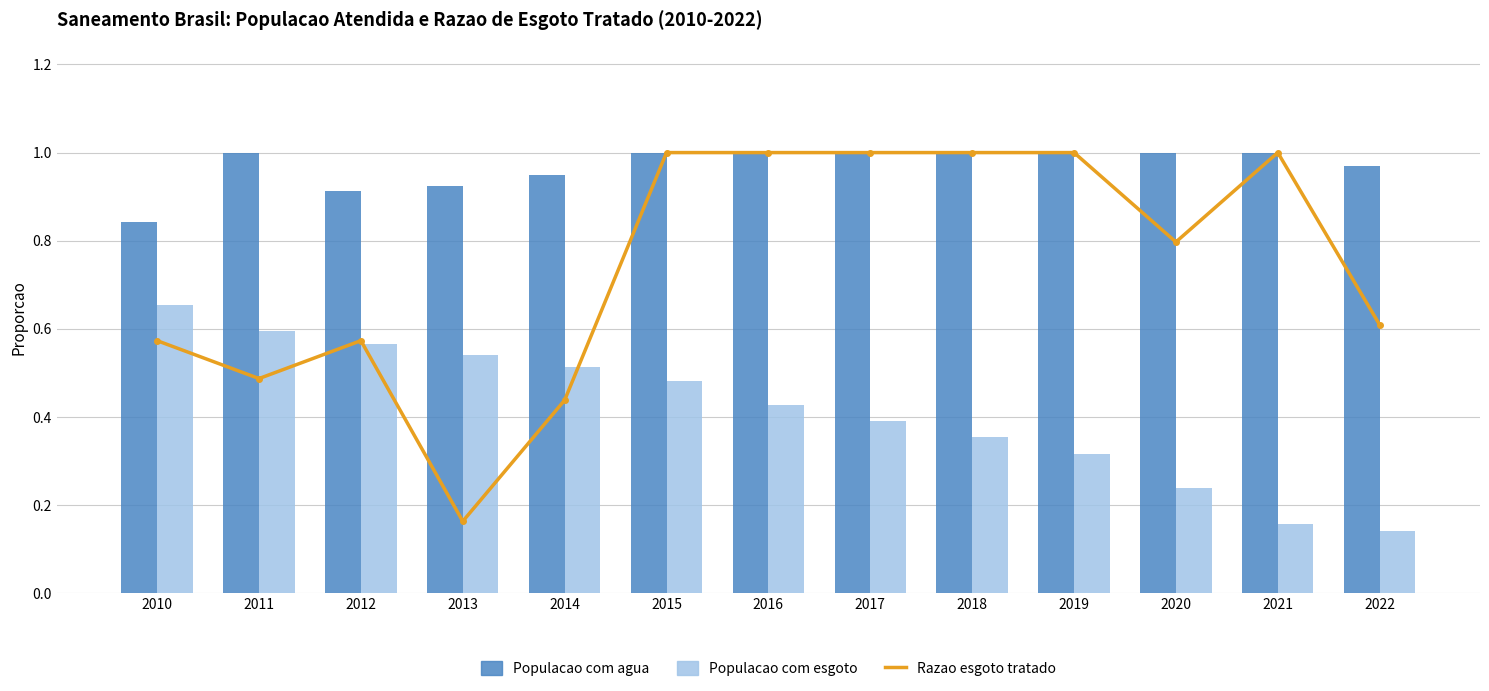

Count the Razao esgoto tratado values in the range 0 to 1.

13